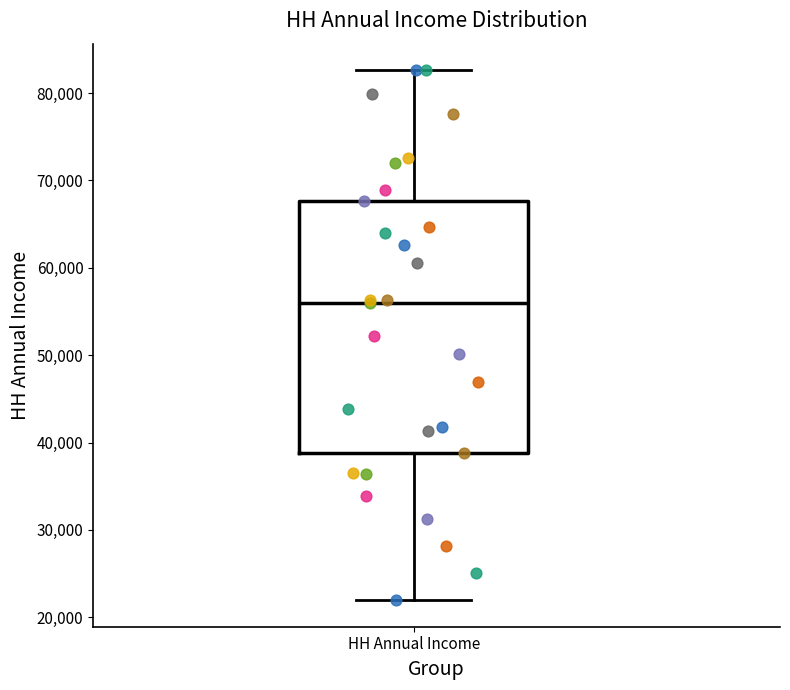

Where is the upper edge of the box for HH Annual Income on the y-axis? The values are not printed on the chart, so give them approximately, as read against the axis.

68000